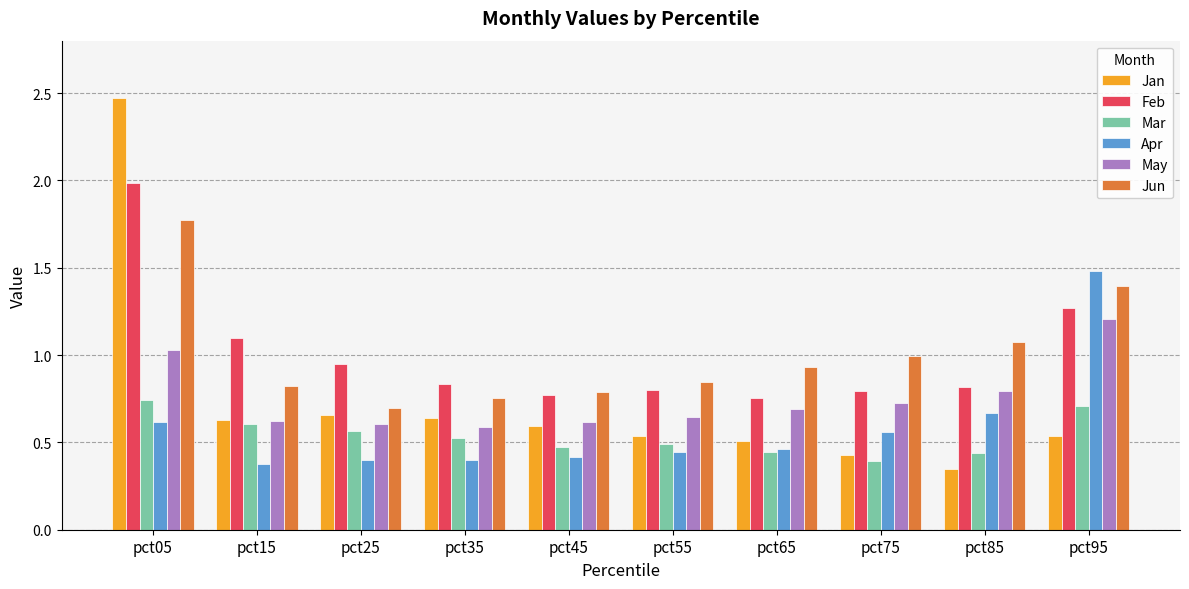

Which category has the highest value in the Jan series?

pct05